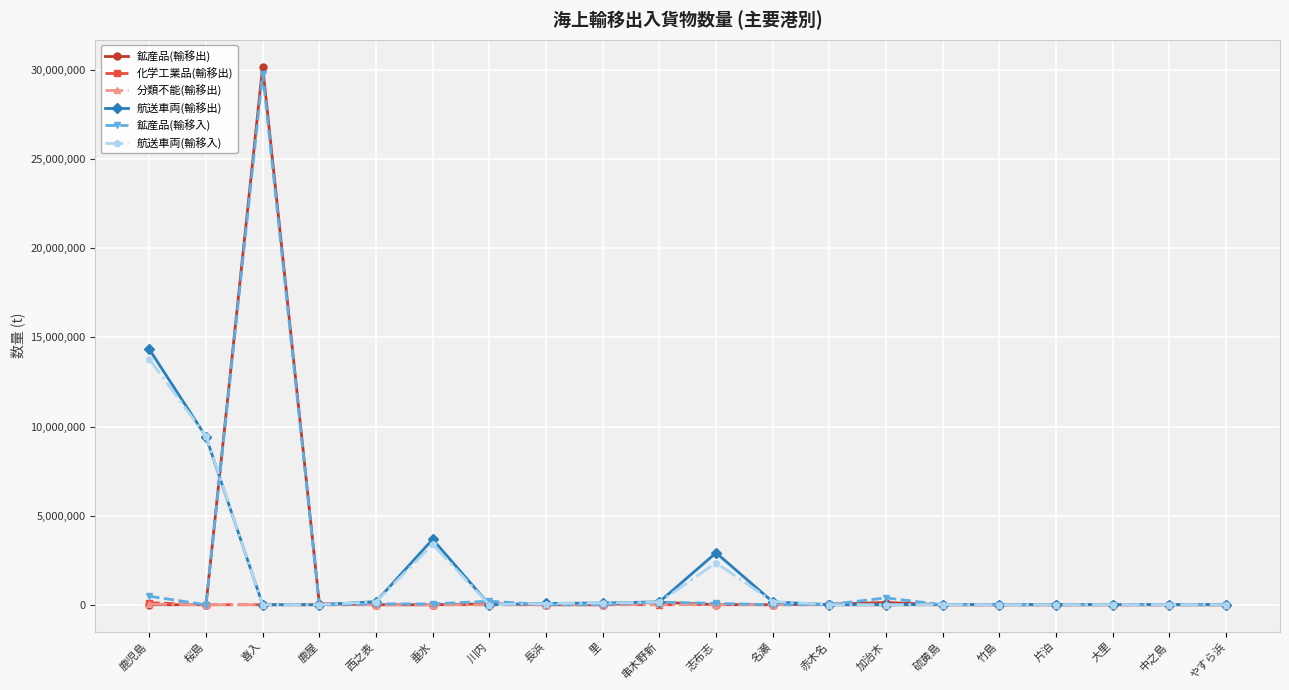

How many lines are shown in the chart?

6